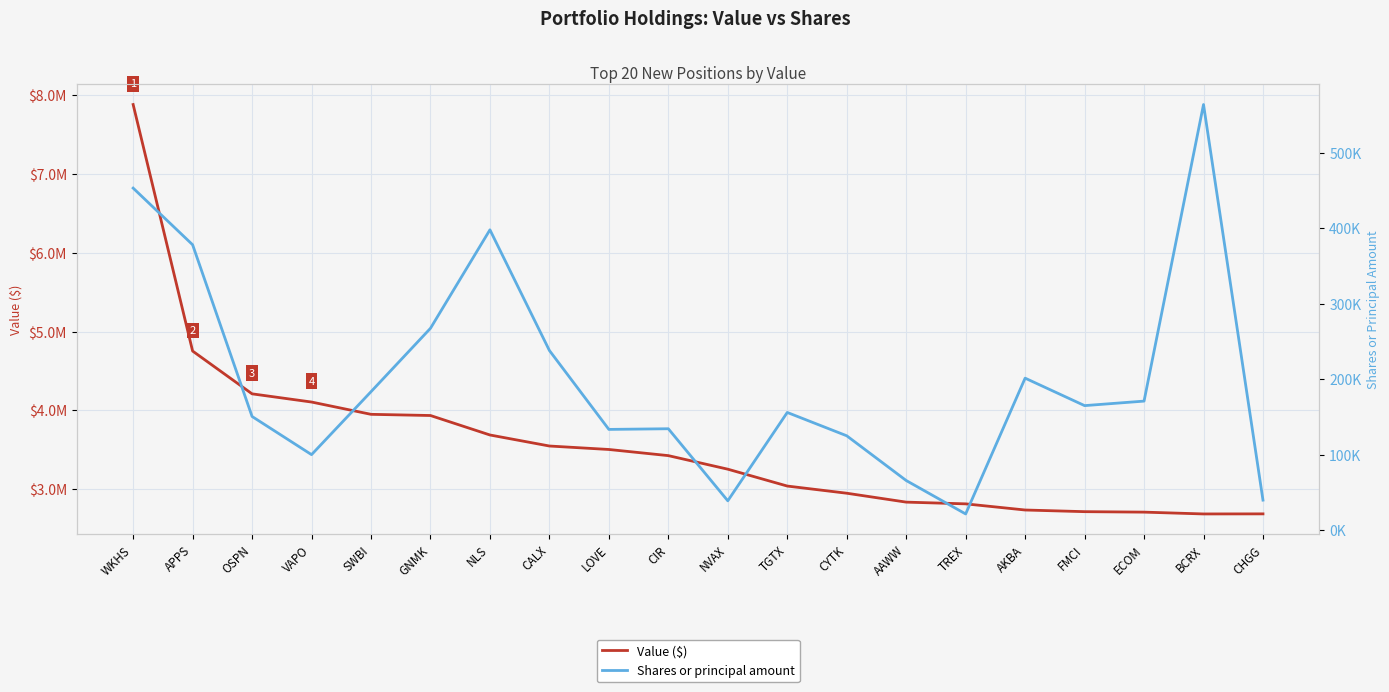

Is this an area chart (filled region under the line)?

No